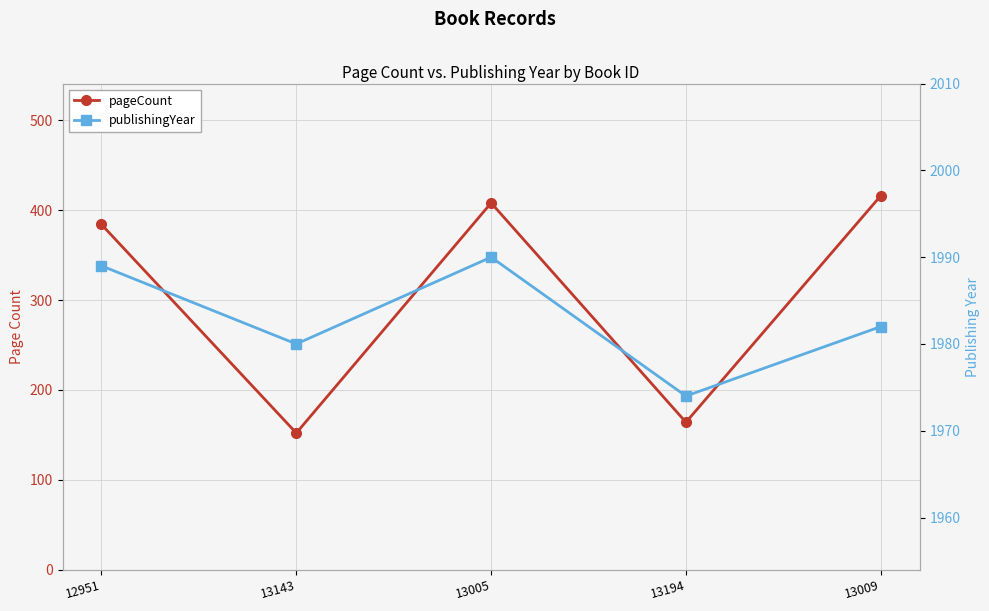

Rank the series by their average value, from highest to lowest.

publishingYear, pageCount